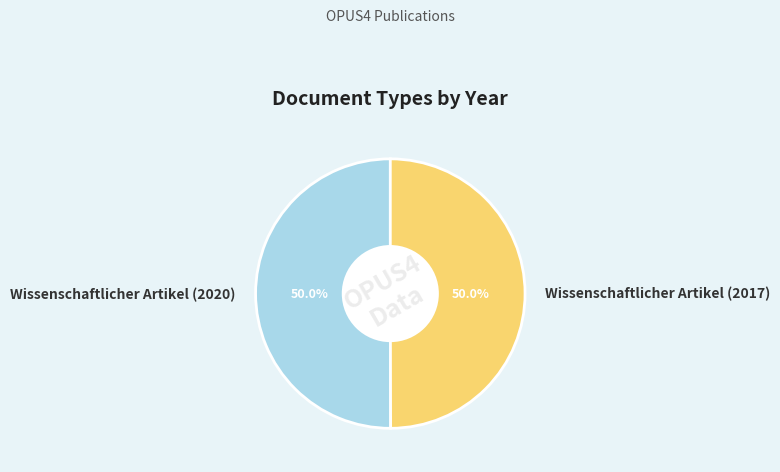

To the nearest percent, what is the average slice percentage?

50%